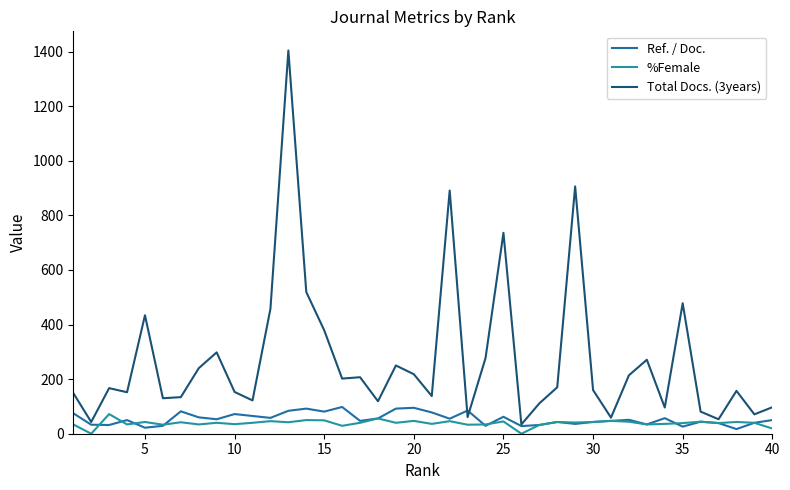

Reading left to right, extract all data points from this chart.

Ref. / Doc.: 75	33	32	50	22	29	82	60	53	72	65	58	84	92	81	98	47	56	92	95	78	55	85	29	62	28	32	43	36	43	47	51	34	57	26	44	39	17	40	50
%Female: 34	0	72	34	43	33	42	34	40	35	40	46	42	50	49	29	40	56	40	47	36	46	33	34	45	0	32	43	41	43	47	44	34	36	39	44	39	43	40	19
Total Docs. (3years): 149	43	167	152	434	130	134	240	298	153	122	458	1404	519	379	202	207	119	250	218	138	891	61	277	736	34	111	170	906	160	59	214	271	96	478	81	53	157	71	97